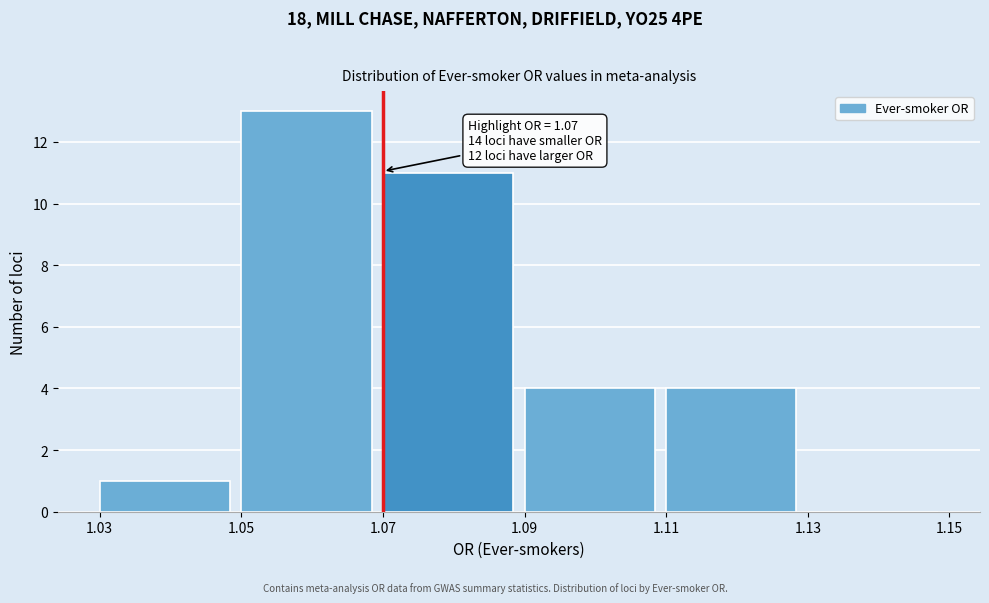

Which range on the x-axis has the tallest bar?

1.05 to 1.07